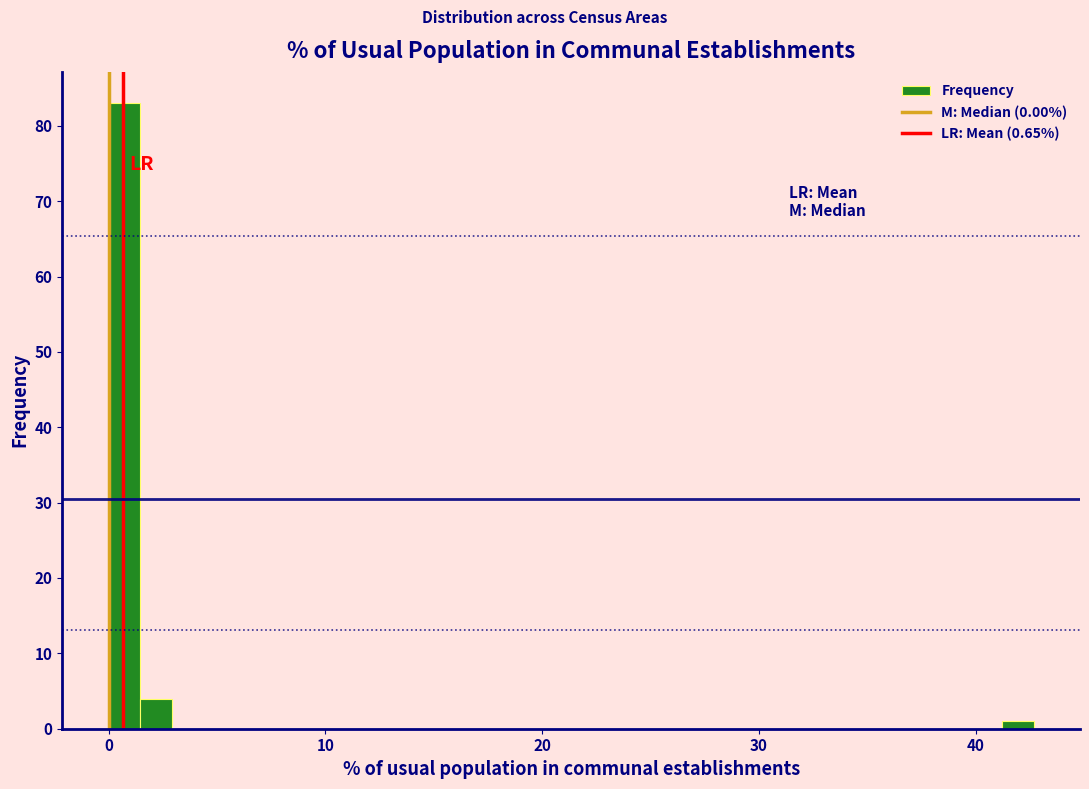

Around what value on the x-axis is the tallest bar? Give the approximate position of its centre, as read against the axis.

1